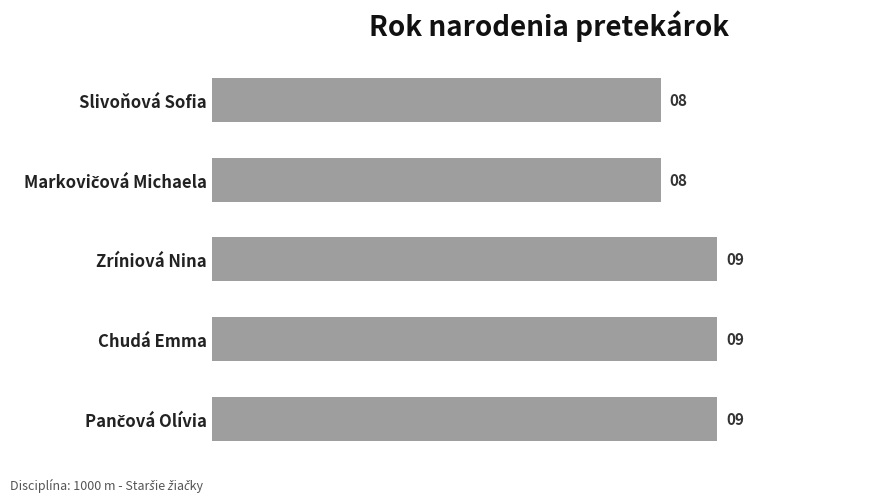

Are the bars grouped side by side (vs. stacked)?

No